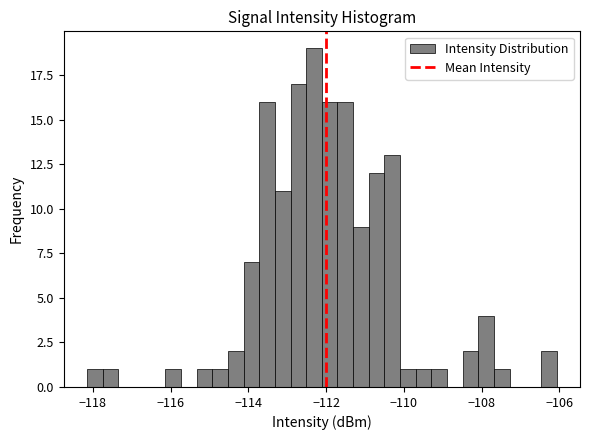

Read against the x-axis, roughly where is the centre of the tallest bar?

-112.4